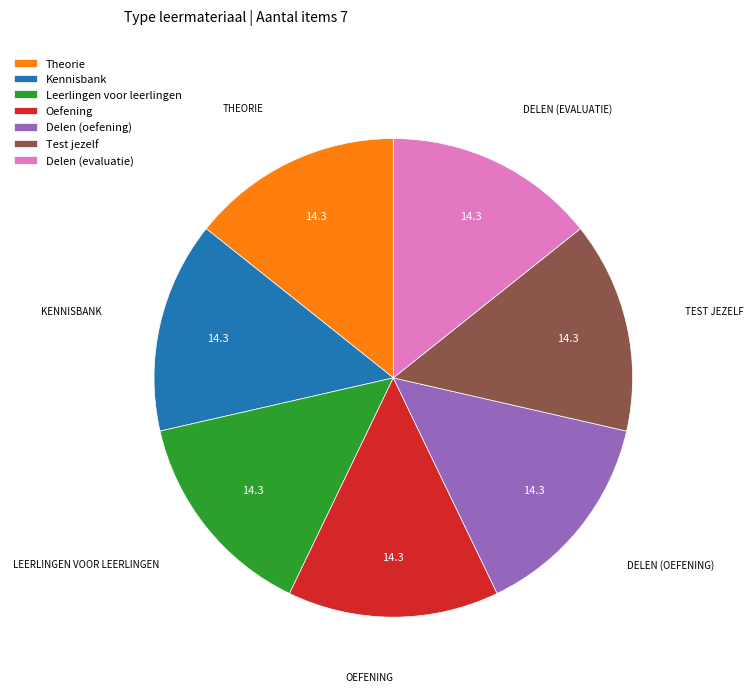

Is there any slice that represents more than half of the pie?

No